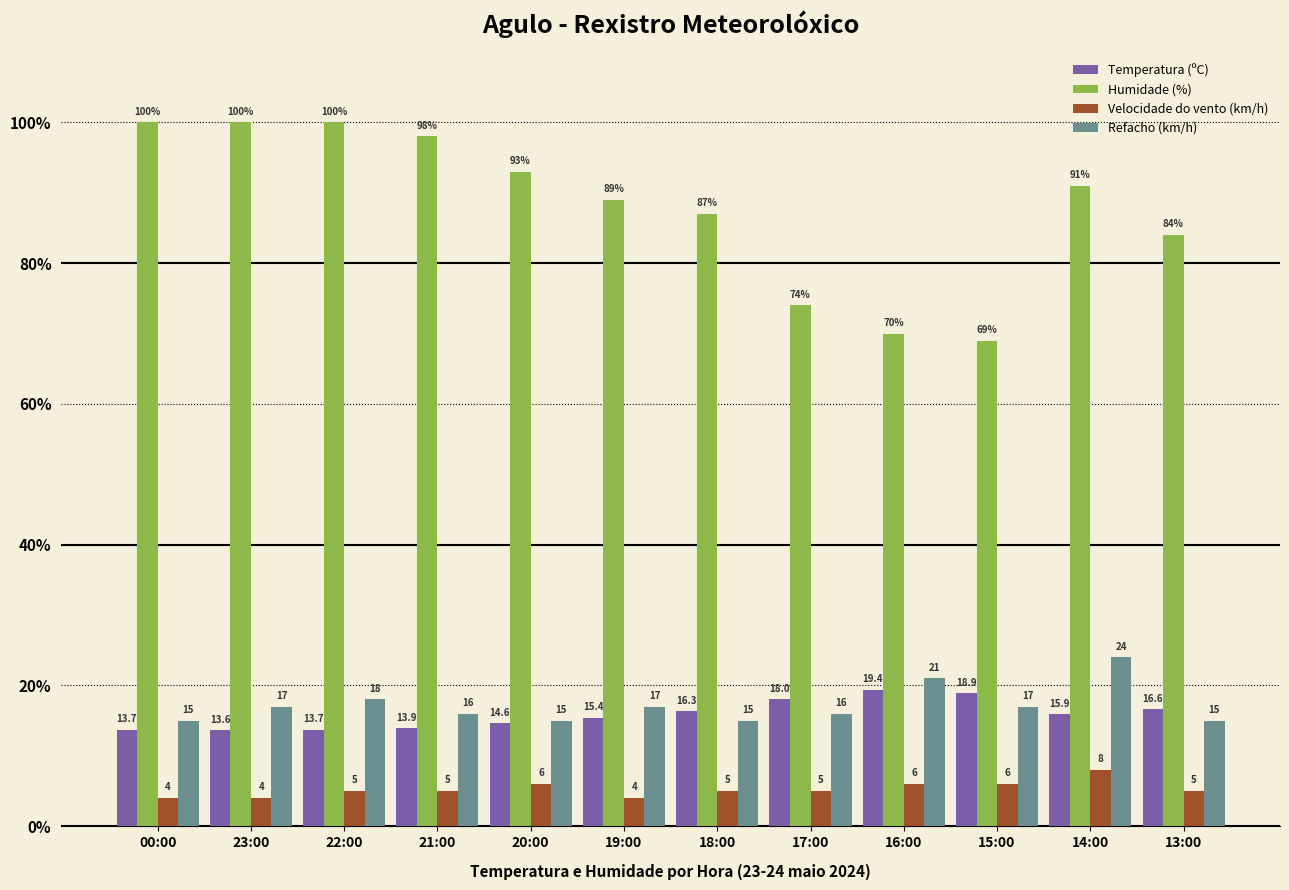

How many bars are there in each group?

4